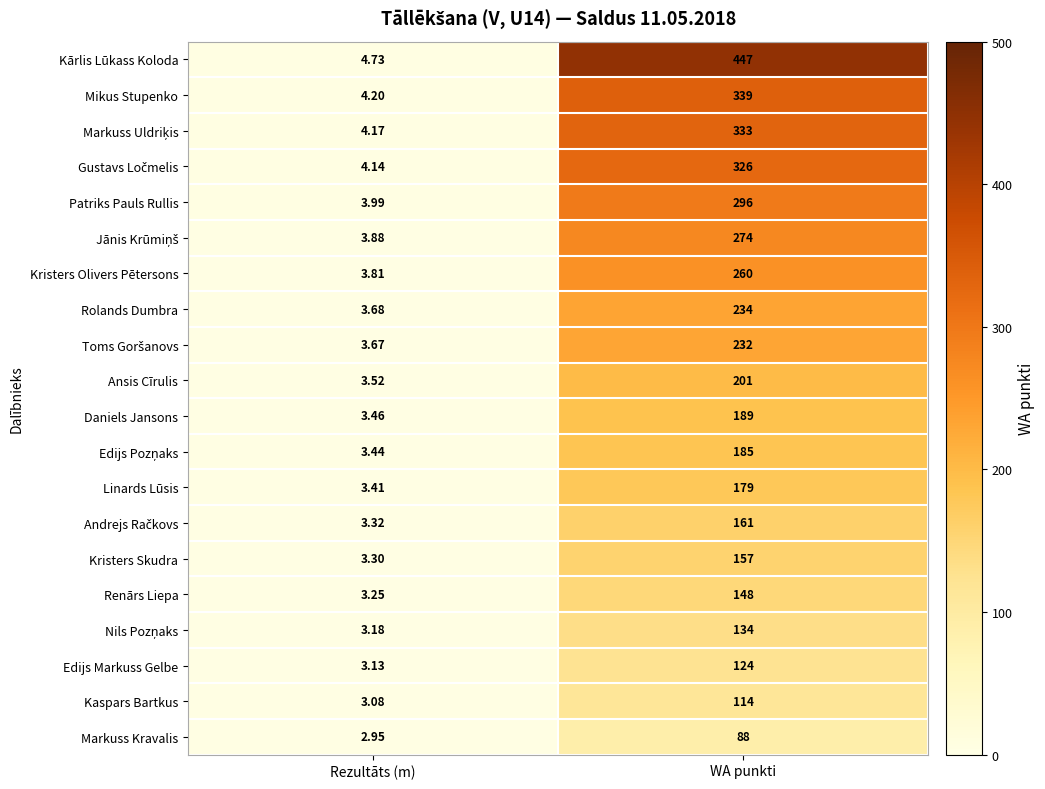

At which category does the chart reach its peak across all series?

WA punkti